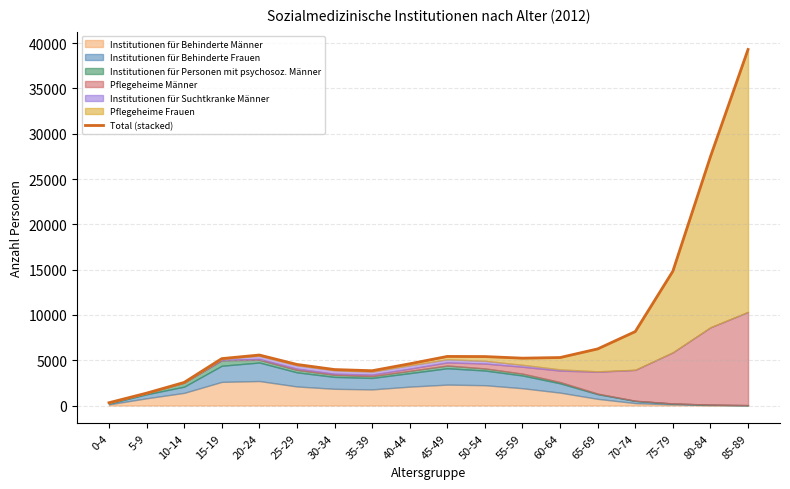

How many interior local peaks (higher than both neighbors) does the data have?

2